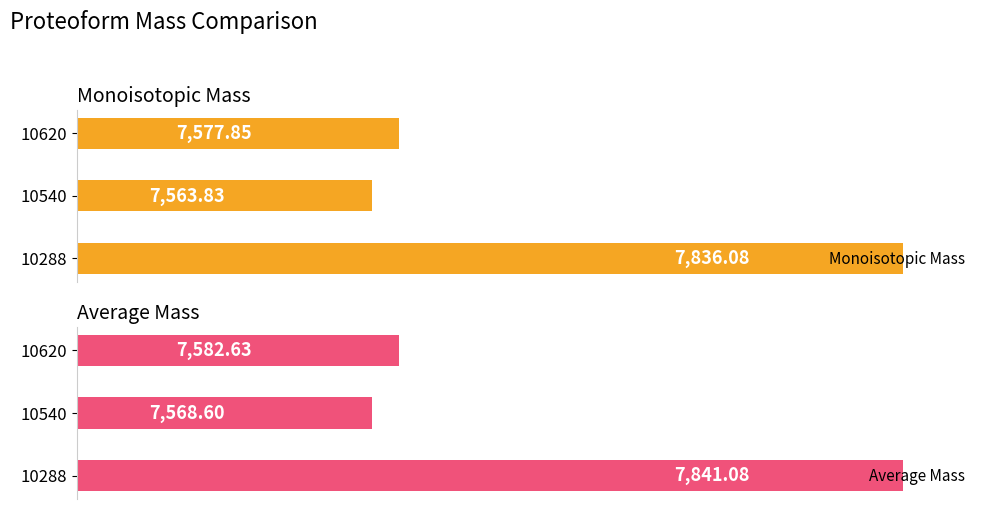

Reading left to right, extract all data points from this chart.

Monoisotopic Mass: 7836.1	7563.8	7577.8
Average Mass: 7841.1	7568.6	7582.6